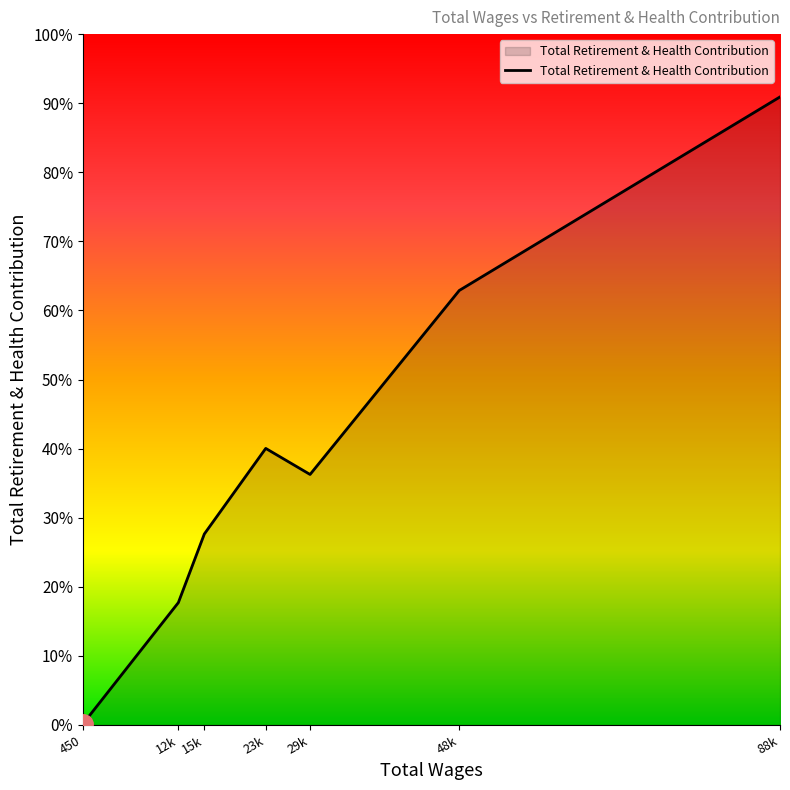

Where is the first local maximum?

23k